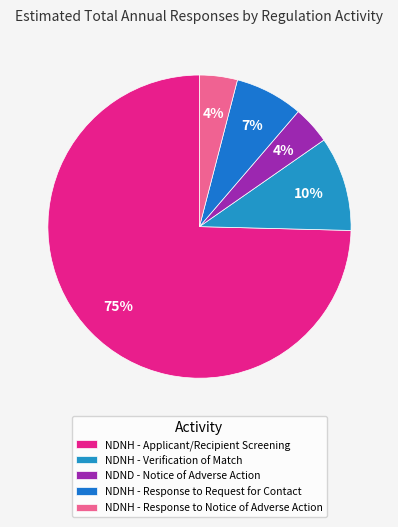

To the nearest percent, what portion does NDNH - Verification of Match represent?

10%